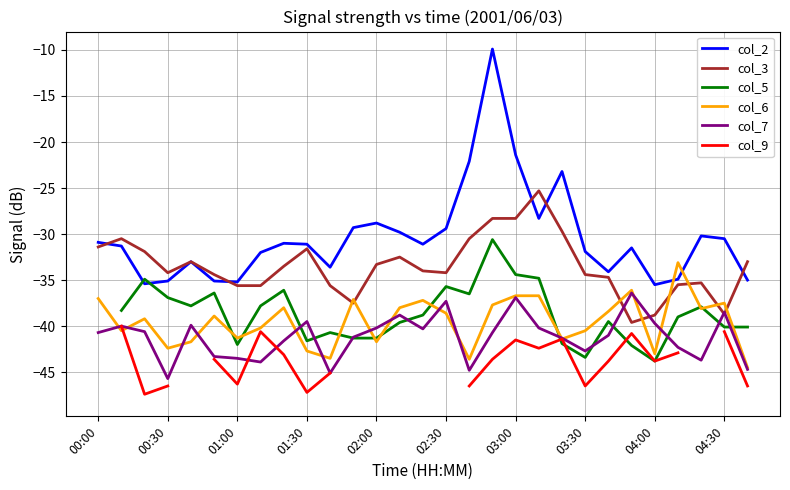

True or false: col_3 has a value of -52.0 at 04:30.

False